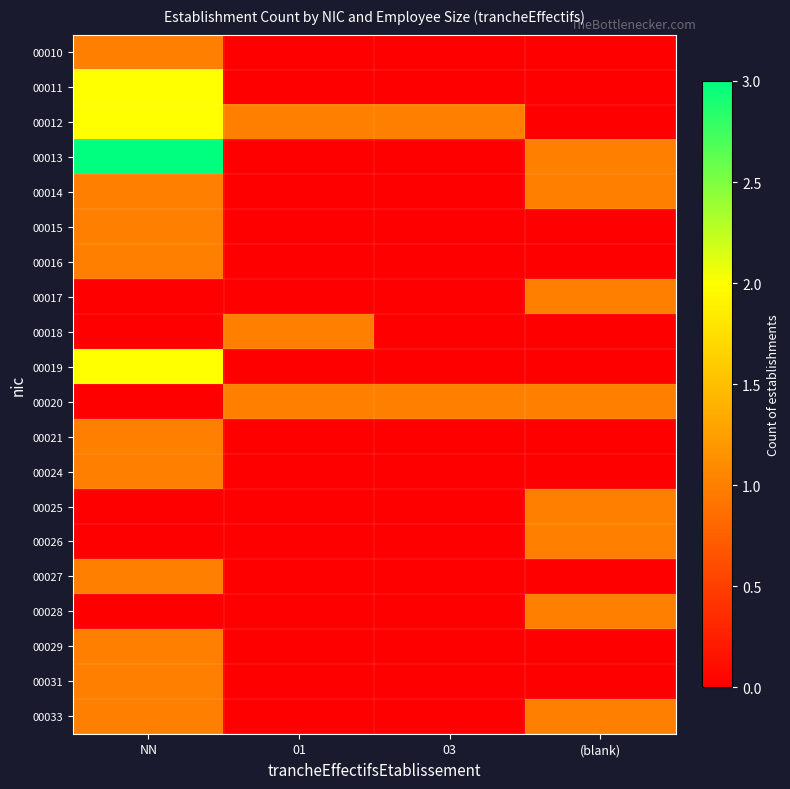

What is the difference between the highest and lowest values at 03?

1